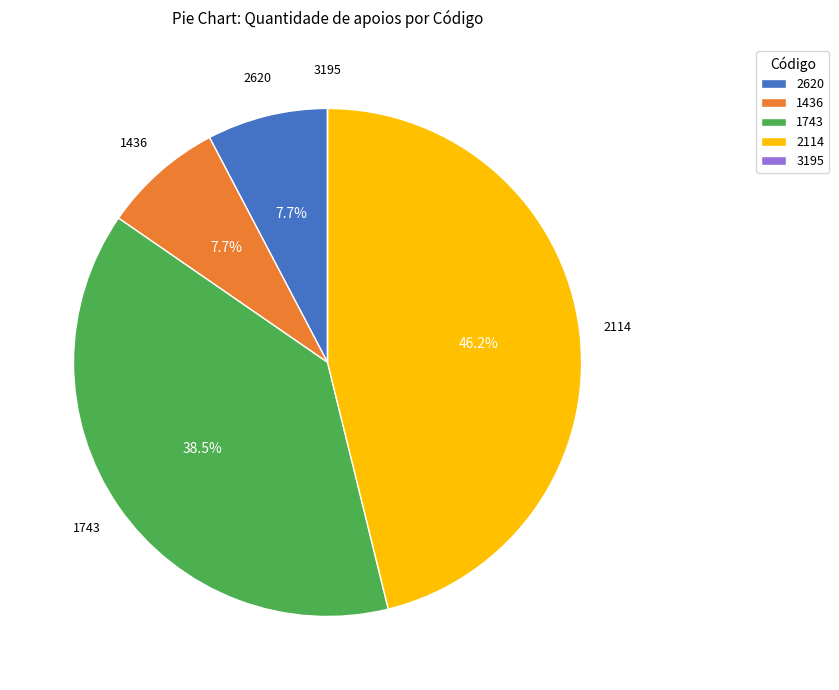

Between 2620 and 2114, which is larger?

2114